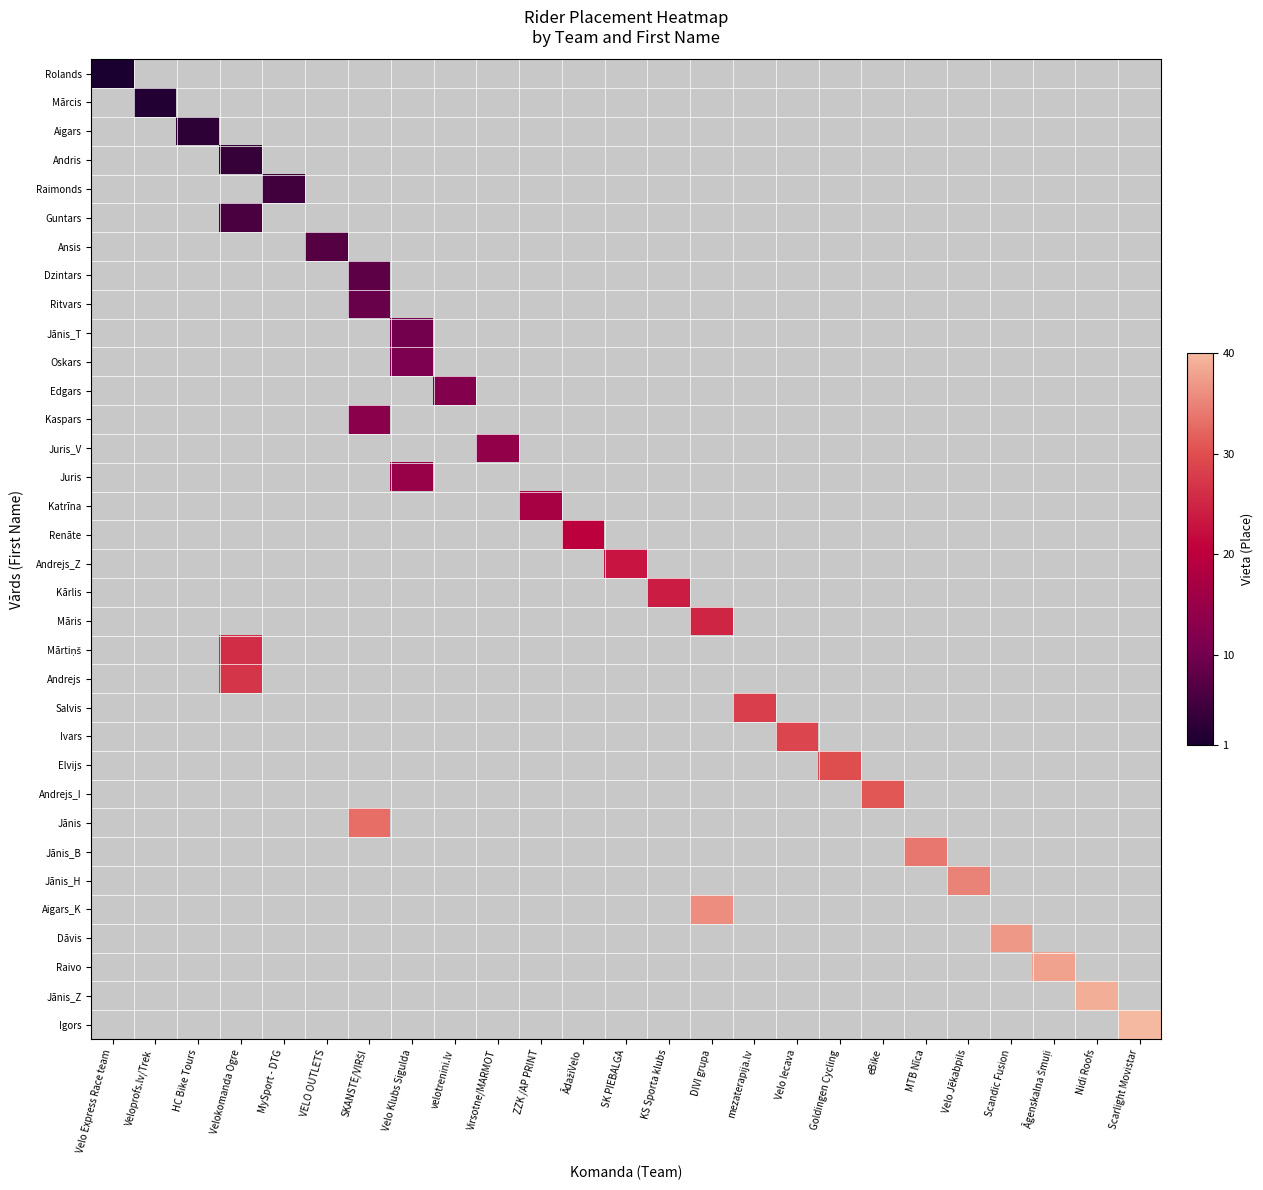

Between Virsotne/MARMOT and Āgenskalna Šmuļi, which is larger?

Āgenskalna Šmuļi